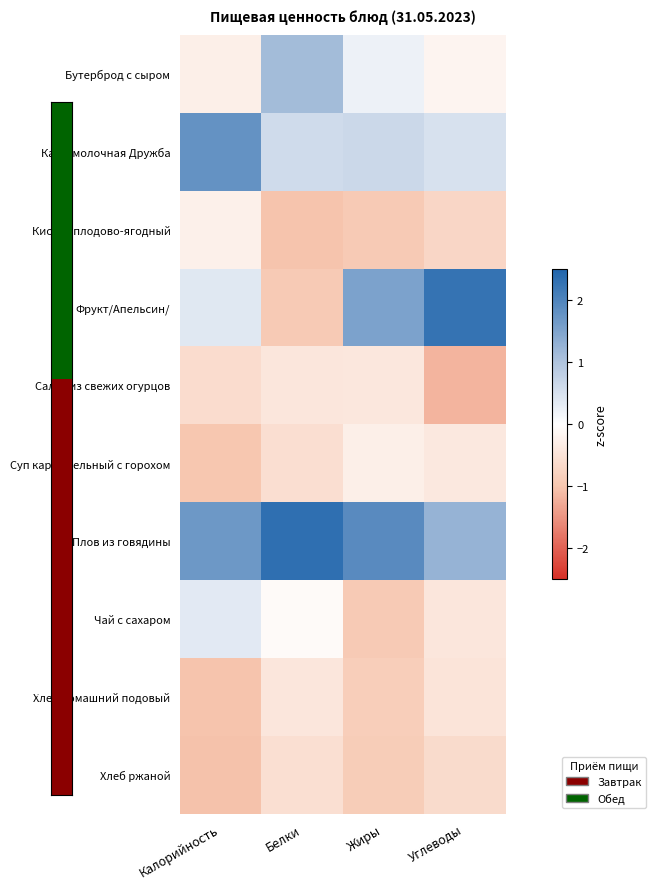

Reading left to right, transcribe all the data shown in this chart.

Бутерброд с сыром: Калорийность=-0.3	Белки=1.1	Жиры=0.2	Углеводы=-0.2
Каша молочная Дружба: Калорийность=1.8	Белки=0.6	Жиры=0.6	Углеводы=0.5
Кисель плодово-ягодный: Калорийность=-0.3	Белки=-1.0	Жиры=-0.9	Углеводы=-0.7
Фрукт/Апельсин/: Калорийность=0.4	Белки=-0.9	Жиры=1.5	Углеводы=2.3
Салат из свежих огурцов: Калорийность=-0.6	Белки=-0.4	Жиры=-0.4	Углеводы=-1.2
Суп картофельный с горохом: Калорийность=-1.0	Белки=-0.6	Жиры=-0.3	Углеводы=-0.4
Плов из говядины: Калорийность=1.7	Белки=2.3	Жиры=1.9	Углеводы=1.3
Чай с сахаром: Калорийность=0.4	Белки=-0.1	Жиры=-0.9	Углеводы=-0.4
Хлеб домашний подовый: Калорийность=-1.0	Белки=-0.4	Жиры=-0.9	Углеводы=-0.5
Хлеб ржаной: Калорийность=-1.1	Белки=-0.6	Жиры=-0.9	Углеводы=-0.6